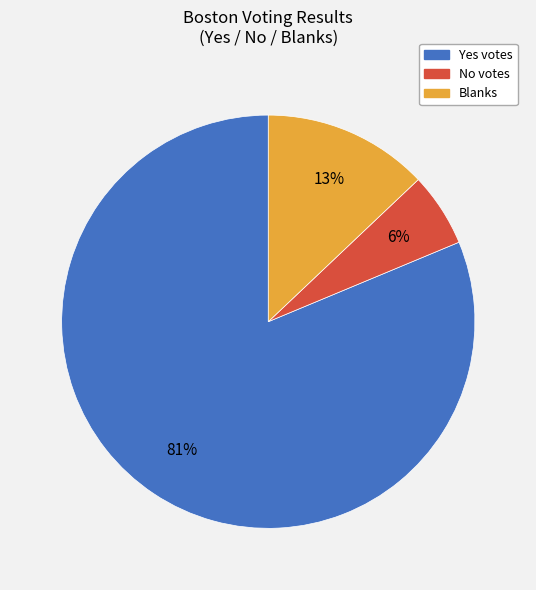

How many slices are in this pie chart?

3